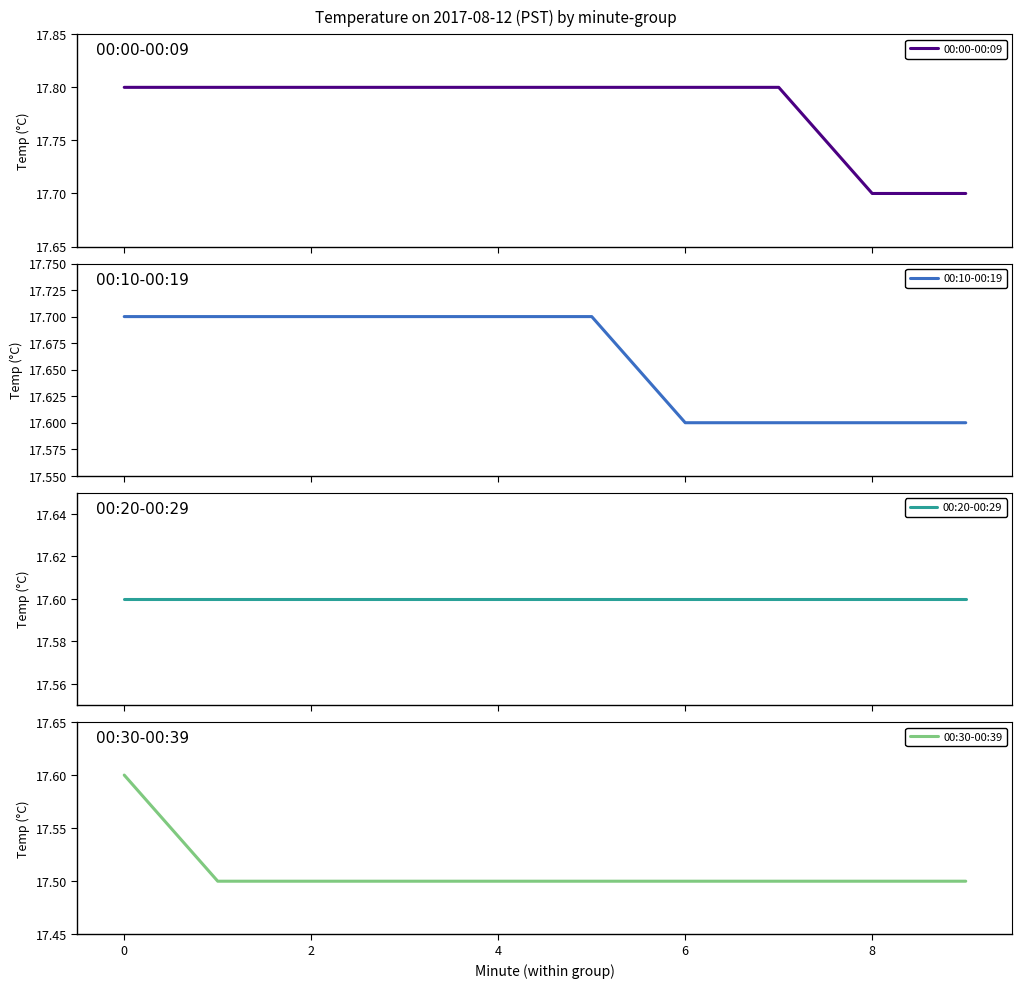

The value of 00:30-00:39 at 4 is 5.7. True or false?

False